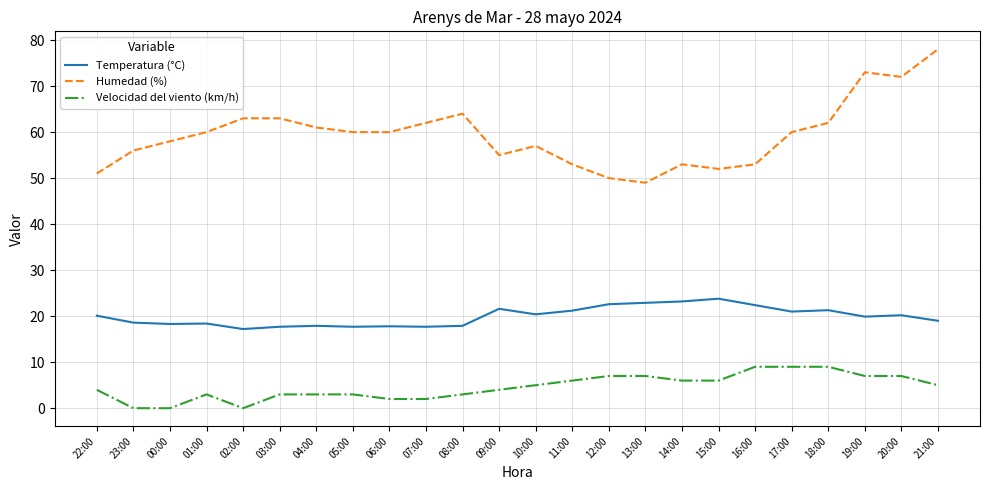

What is the difference between the maximum and minimum values in the Velocidad del viento (km/h) series?

9.0